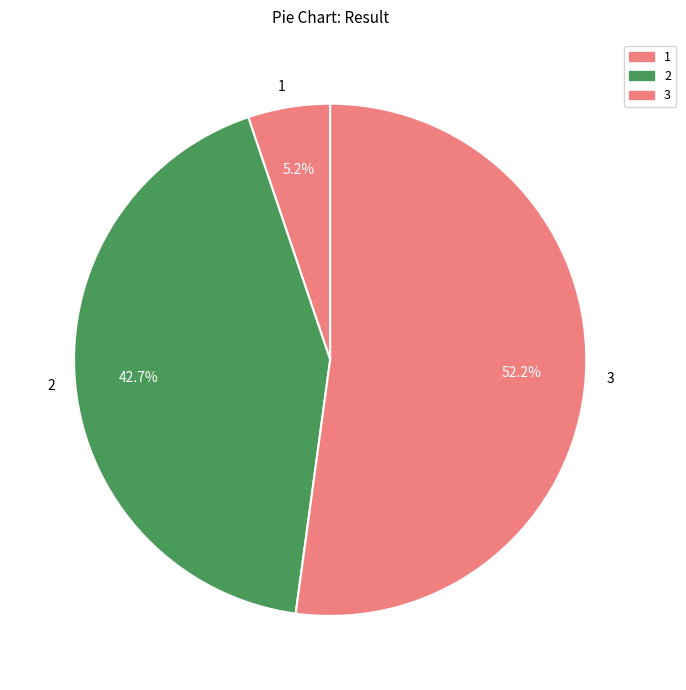

What is the ratio of the value at 1 to the value at 3?

0.1